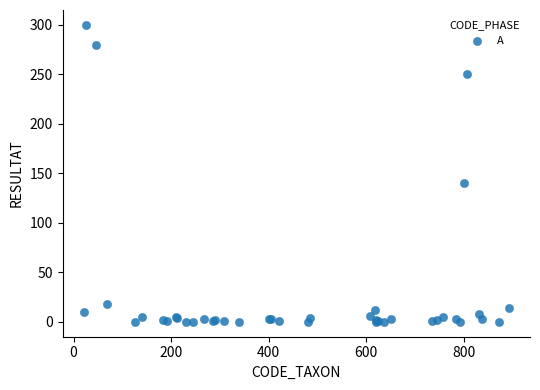

What Y value in the scatter plot is closest to 150?

140